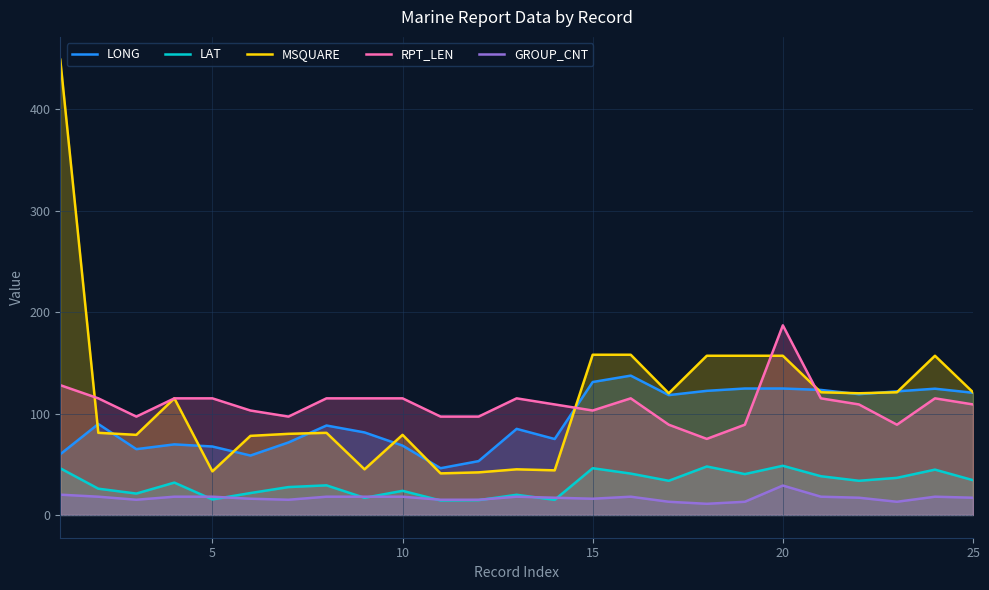

What is the difference between the maximum and minimum values in the GROUP_CNT series?

18.0